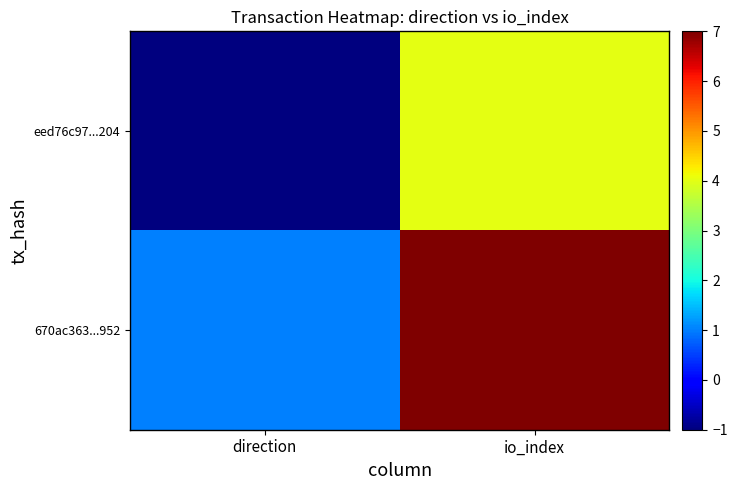

What is the minimum value shown in the chart?

-1